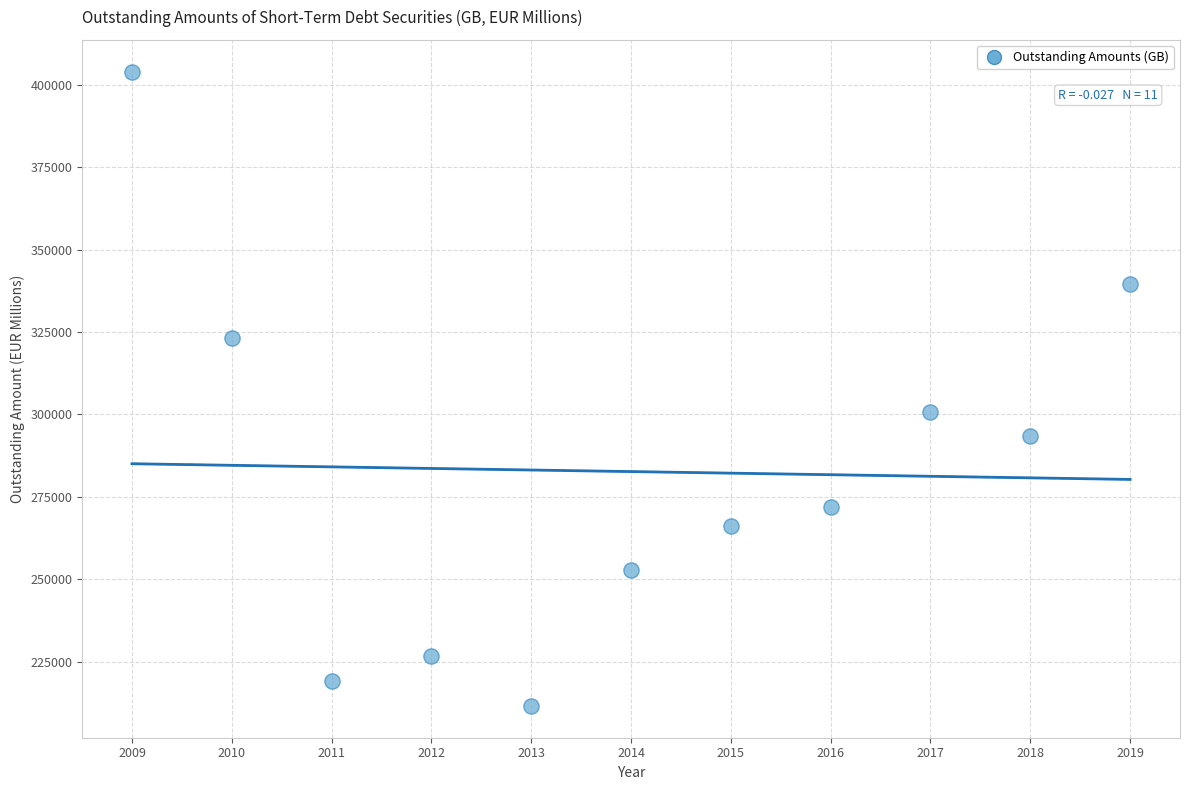

What is the range of Y values (max minus min)?

192481.5